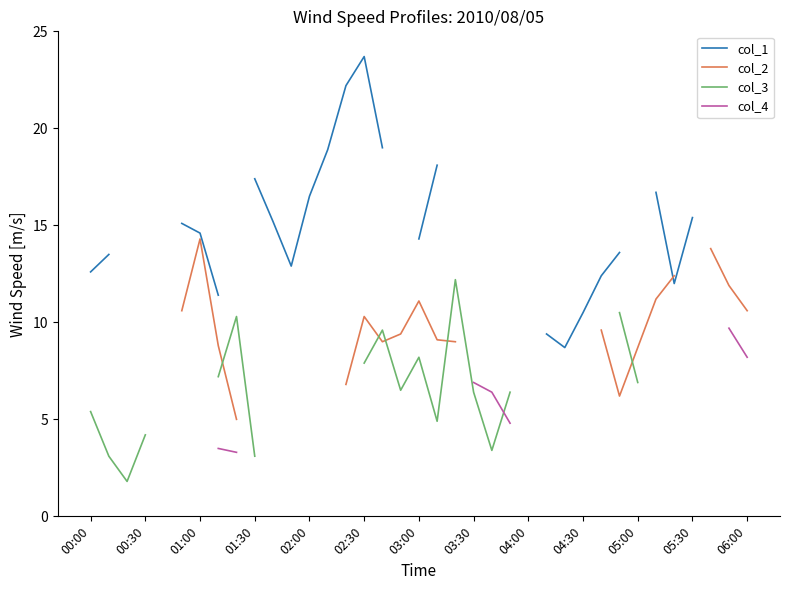

What is the greatest value displayed?

23.7